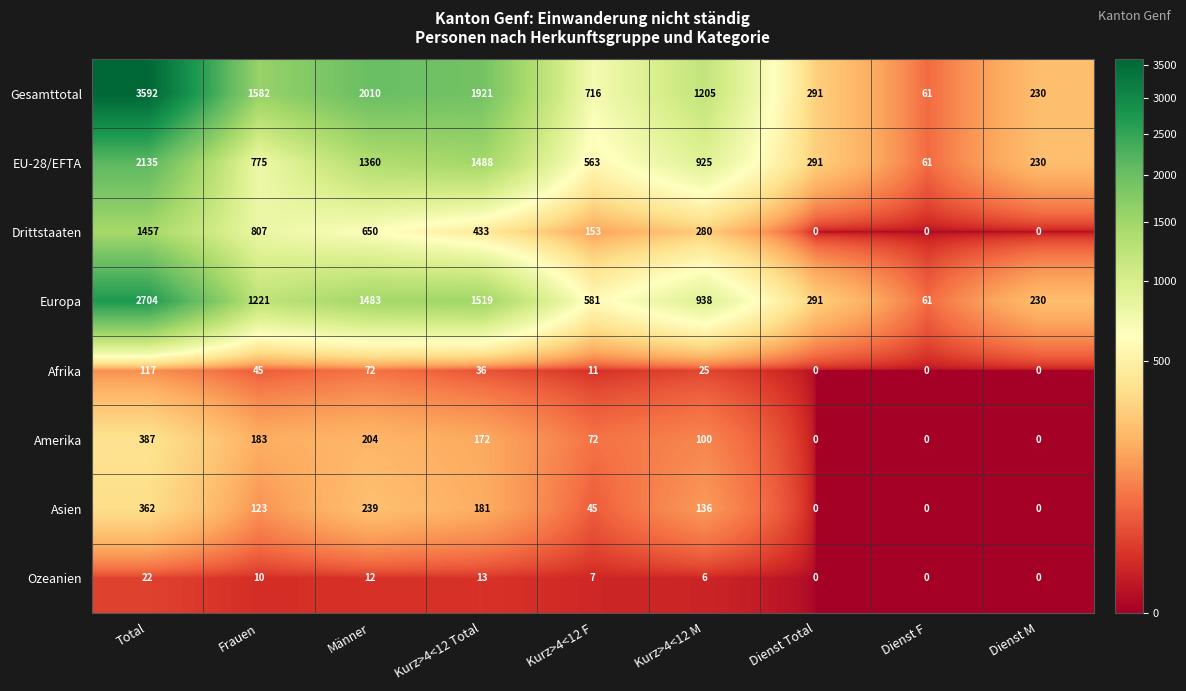

At which label is Asien closest to 181?

Kurz>4<12 Total